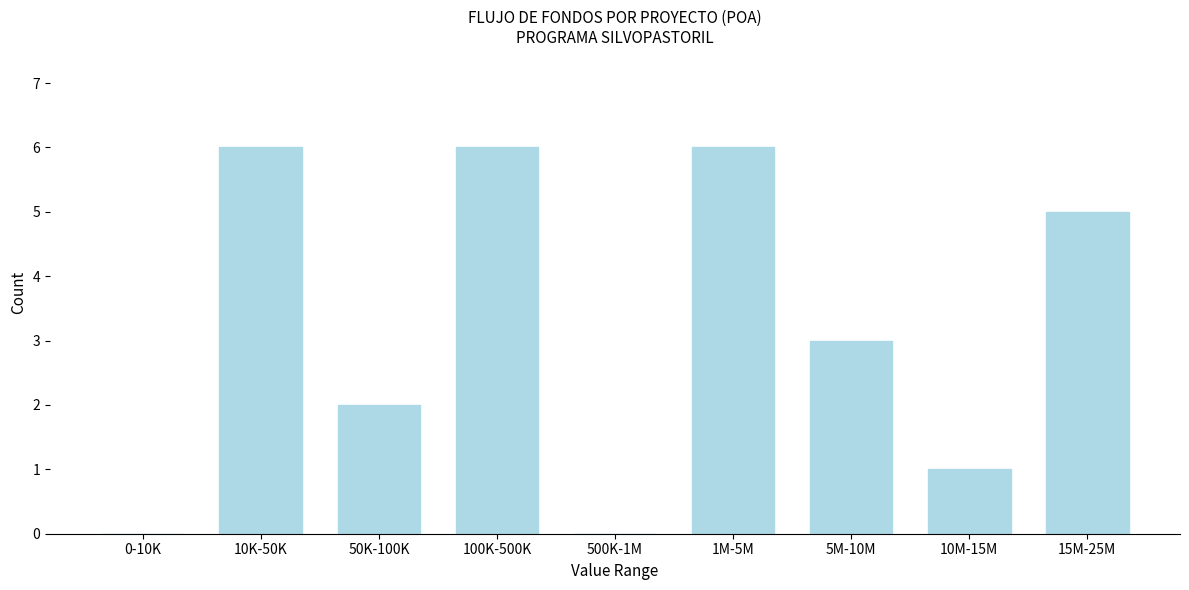

Reading left to right, list all the values displayed in this chart.

0-10K=0	10K-50K=6	50K-100K=2	100K-500K=6	500K-1M=0	1M-5M=6	5M-10M=3	10M-15M=1	15M-25M=5